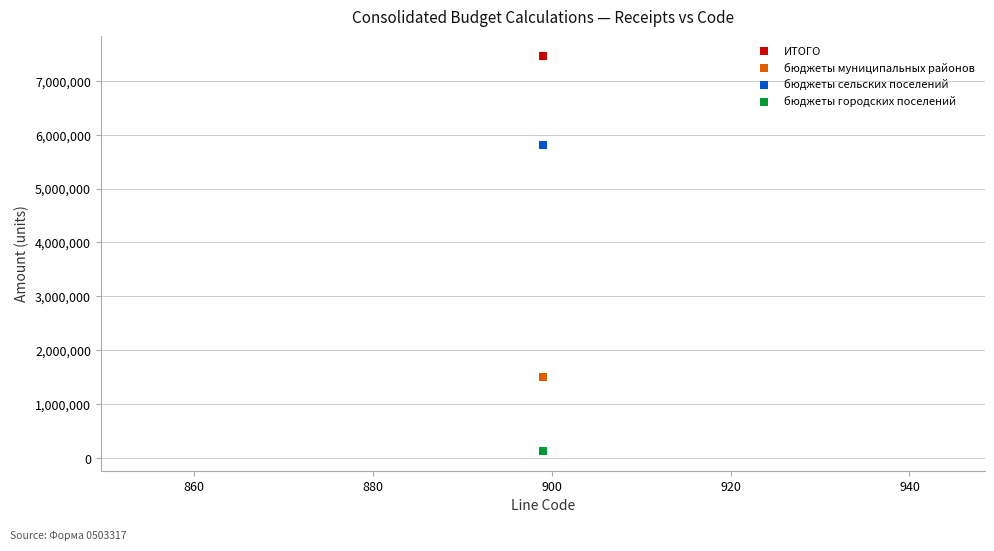

Which series reaches the minimum Y coordinate?

бюджеты городских поселений